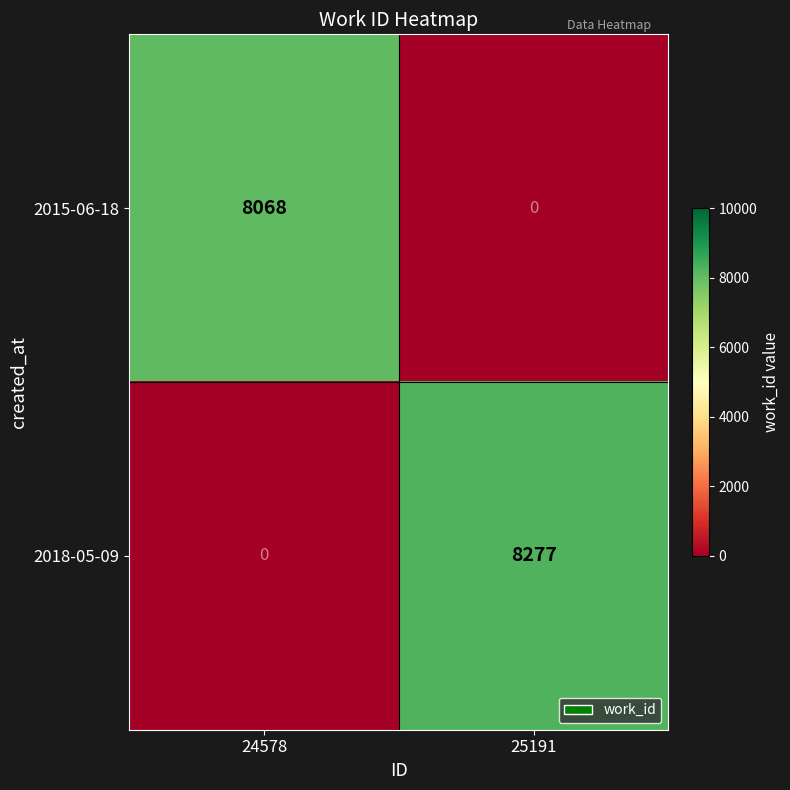

Between 24578 and 25191, which series saw the biggest shift?

2018-05-09